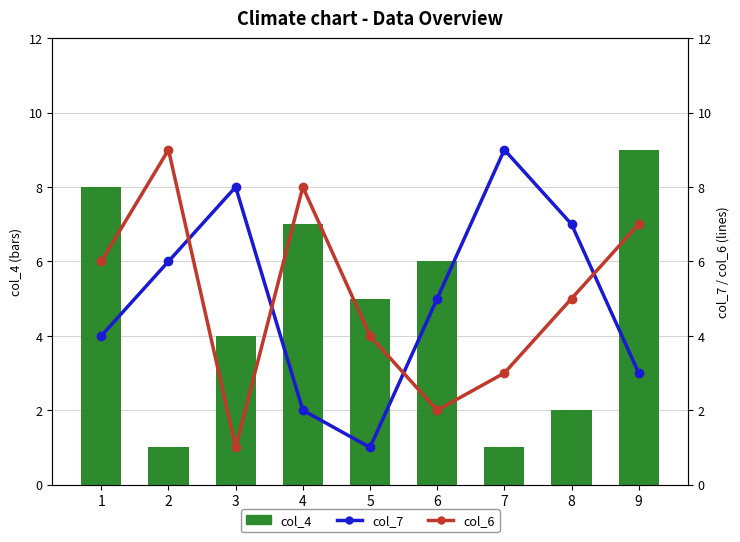

Are the bars grouped side by side (vs. stacked)?

Yes